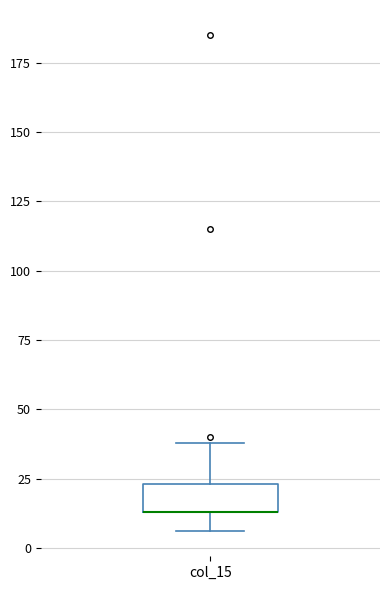

Where is the upper edge of the box for col_15 on the y-axis? The values are not printed on the chart, so give them approximately, as read against the axis.

25